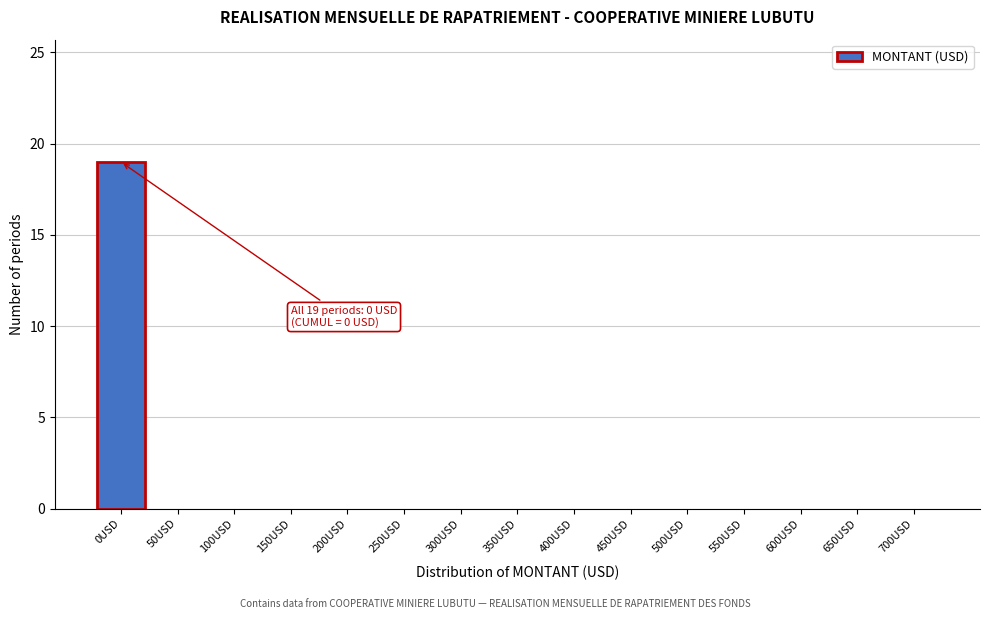

Reading left to right, transcribe all the data shown in this chart.

0USD=19	50USD=0	100USD=0	150USD=0	200USD=0	250USD=0	300USD=0	350USD=0	400USD=0	450USD=0	500USD=0	550USD=0	600USD=0	650USD=0	700USD=0